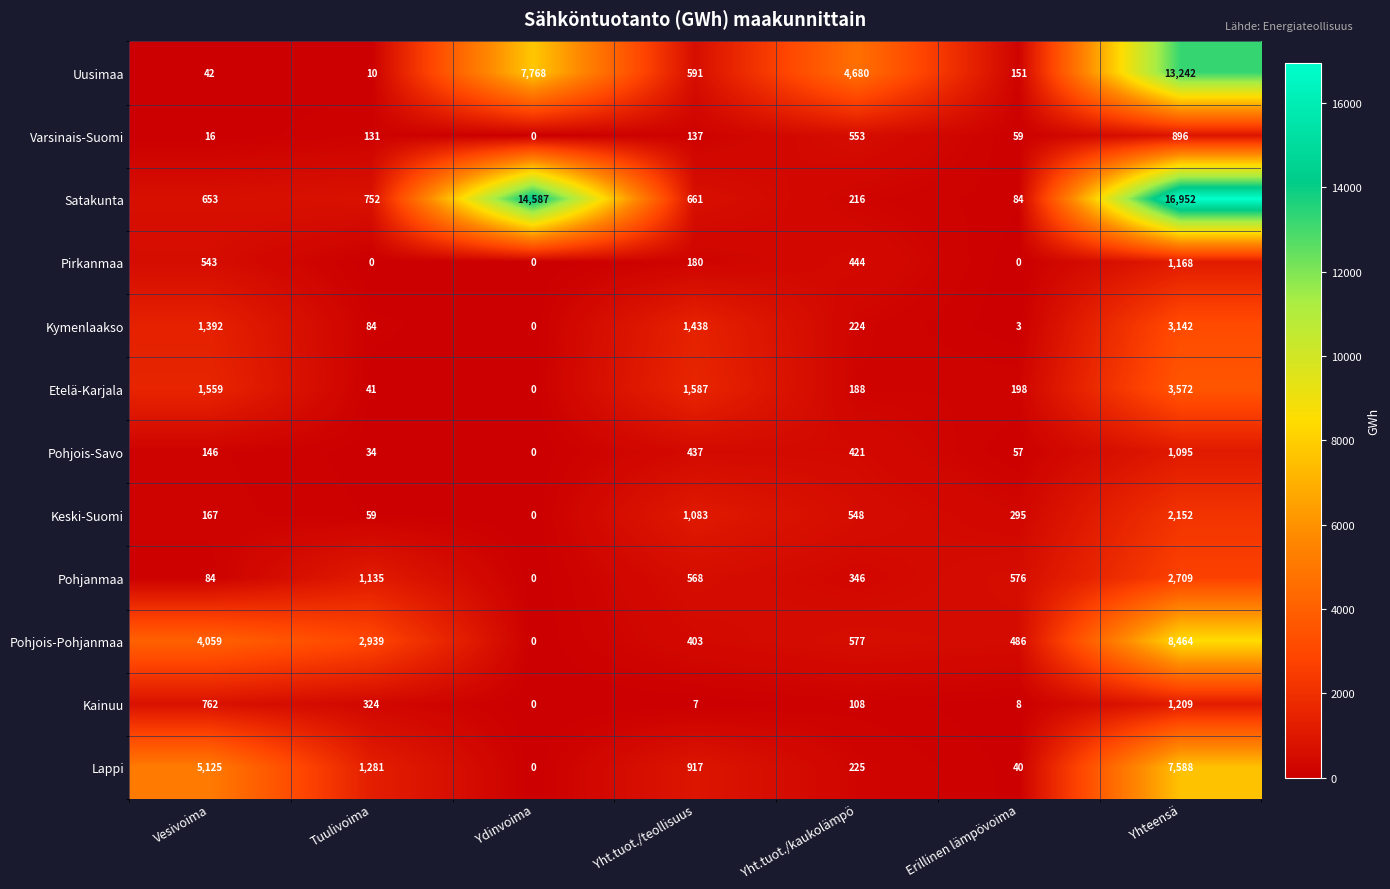

What is the difference between the second highest and minimum values in the Keski-Suomi series?

1083